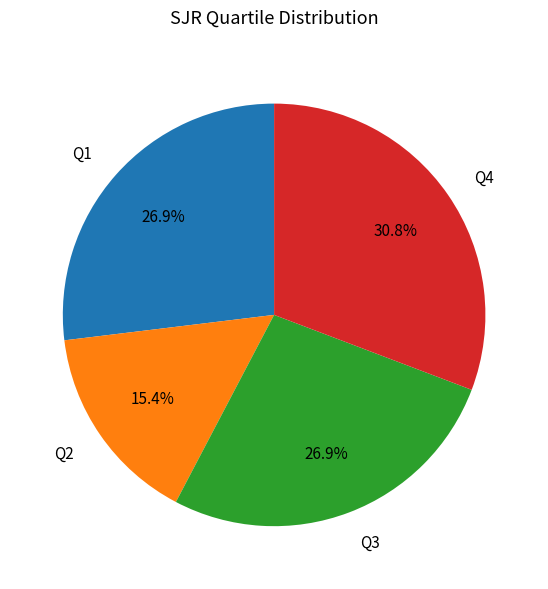

Which slice is the largest?

Q4